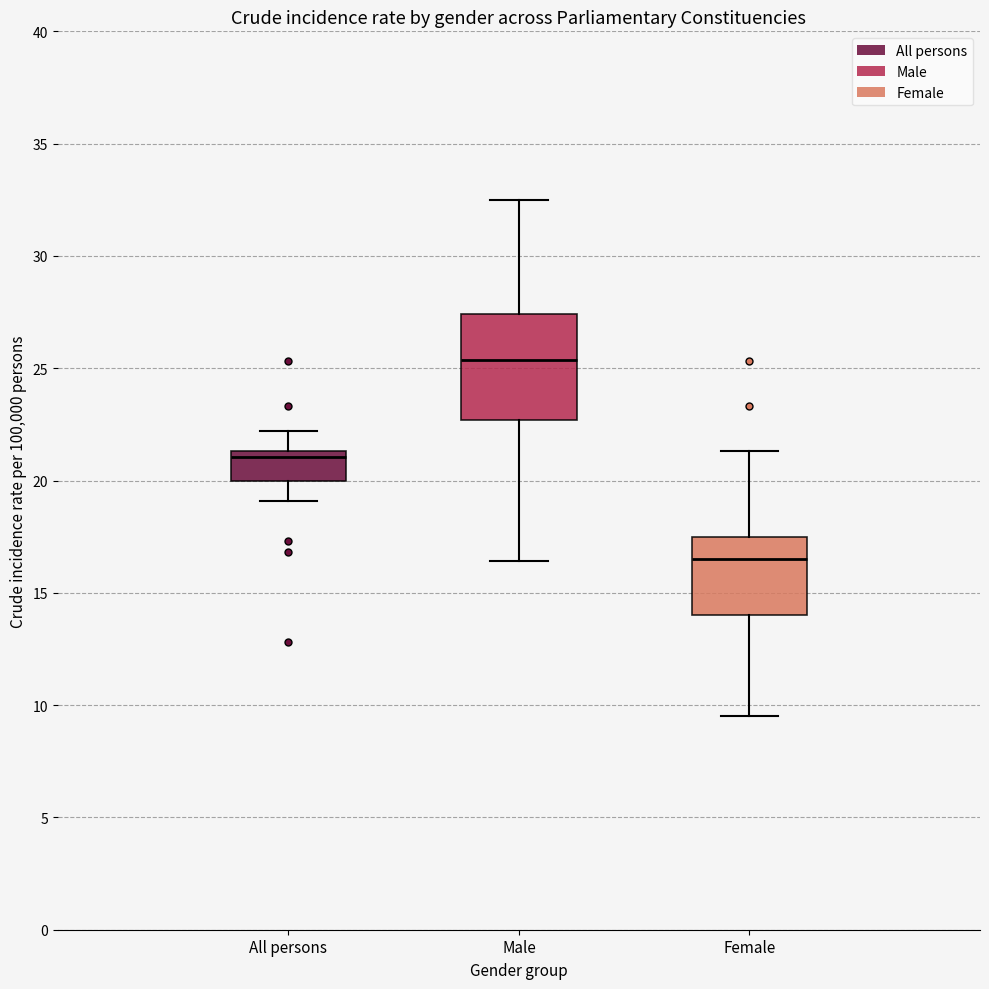

Comparing the boxes themselves (not the whiskers), which one is the tallest?

Male